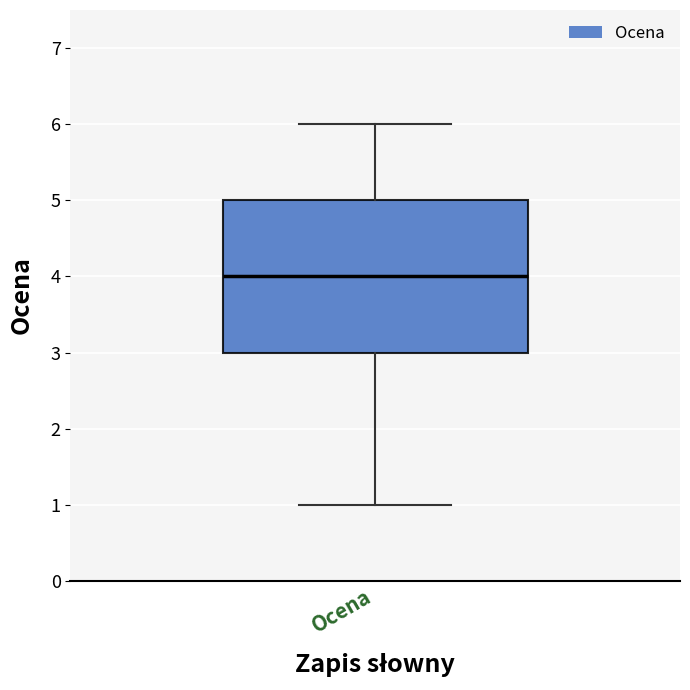

Transcribe this box plot: give where the median line is, the range the box spans, and where the two whiskers end, as read against the y-axis. The values are not printed on the chart, so give them approximately, as read against the axis.

median 4, box 3 to 5, whiskers 1 to 6